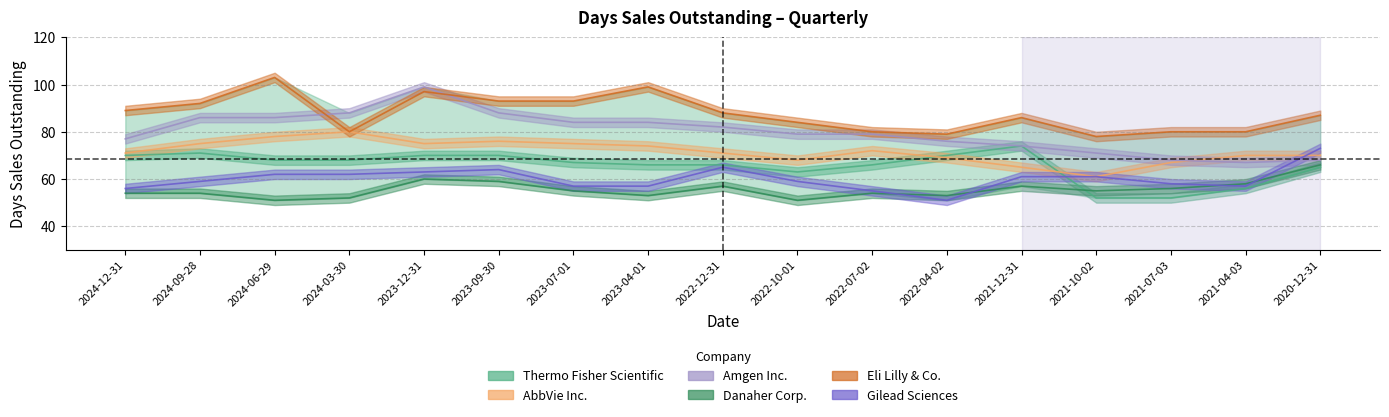

What is the value of the Thermo Fisher Scientific point at the 6th from the left?

70